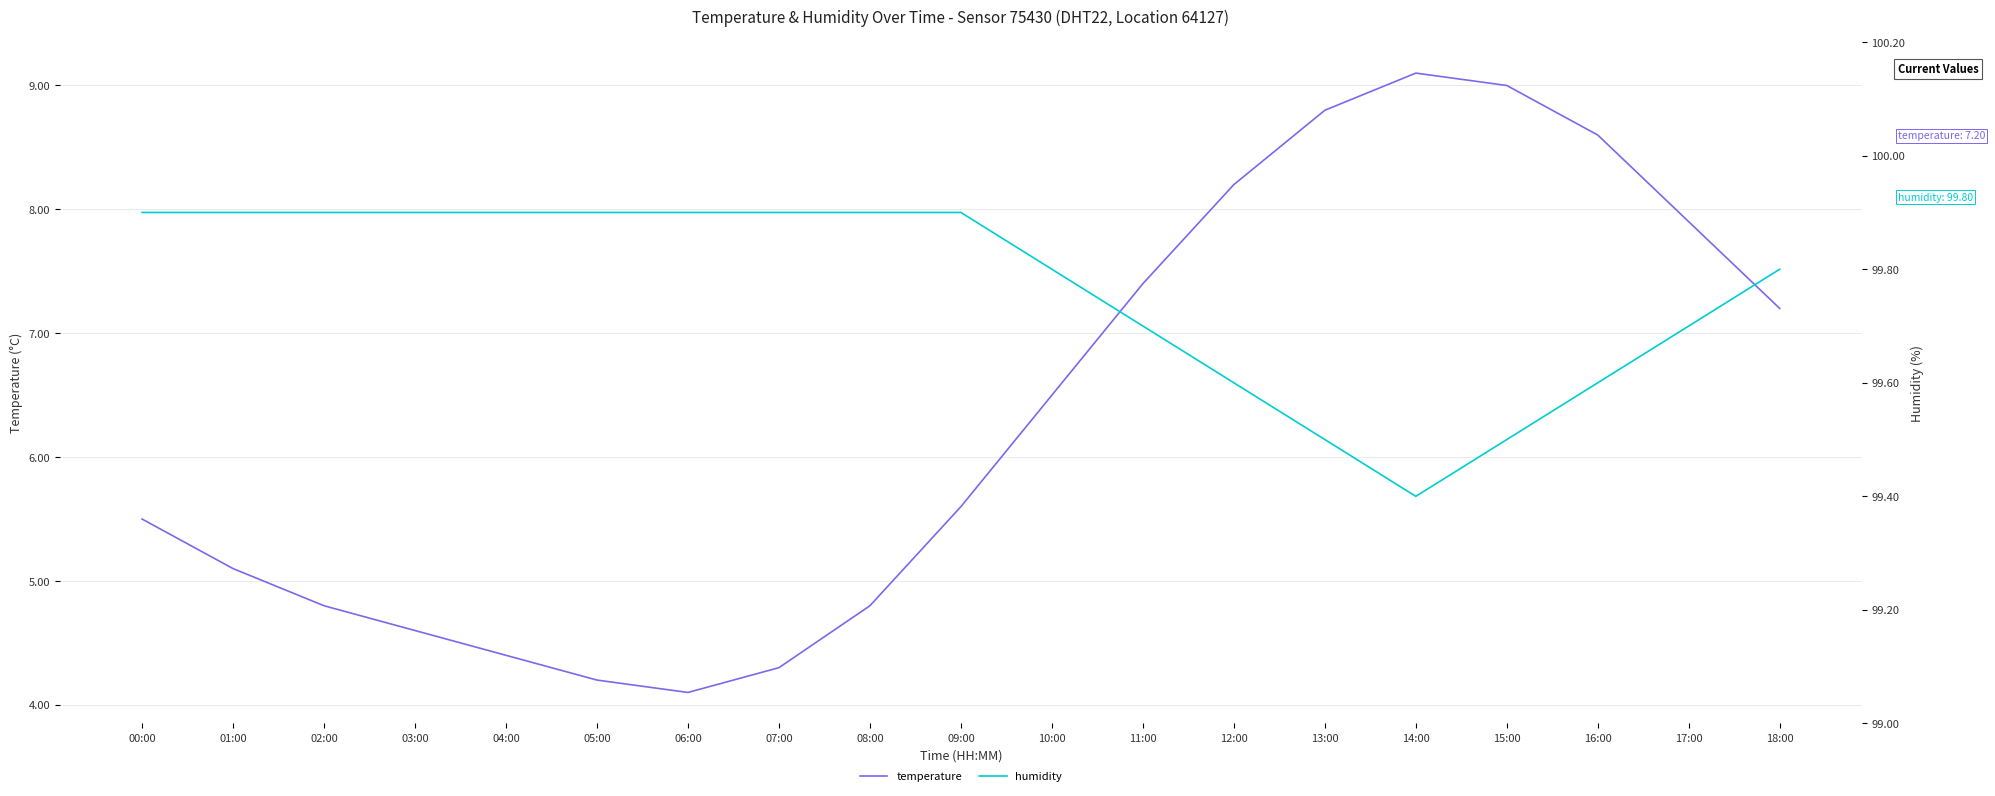

Is it true that humidity equals 99.6 at 16:00?

True